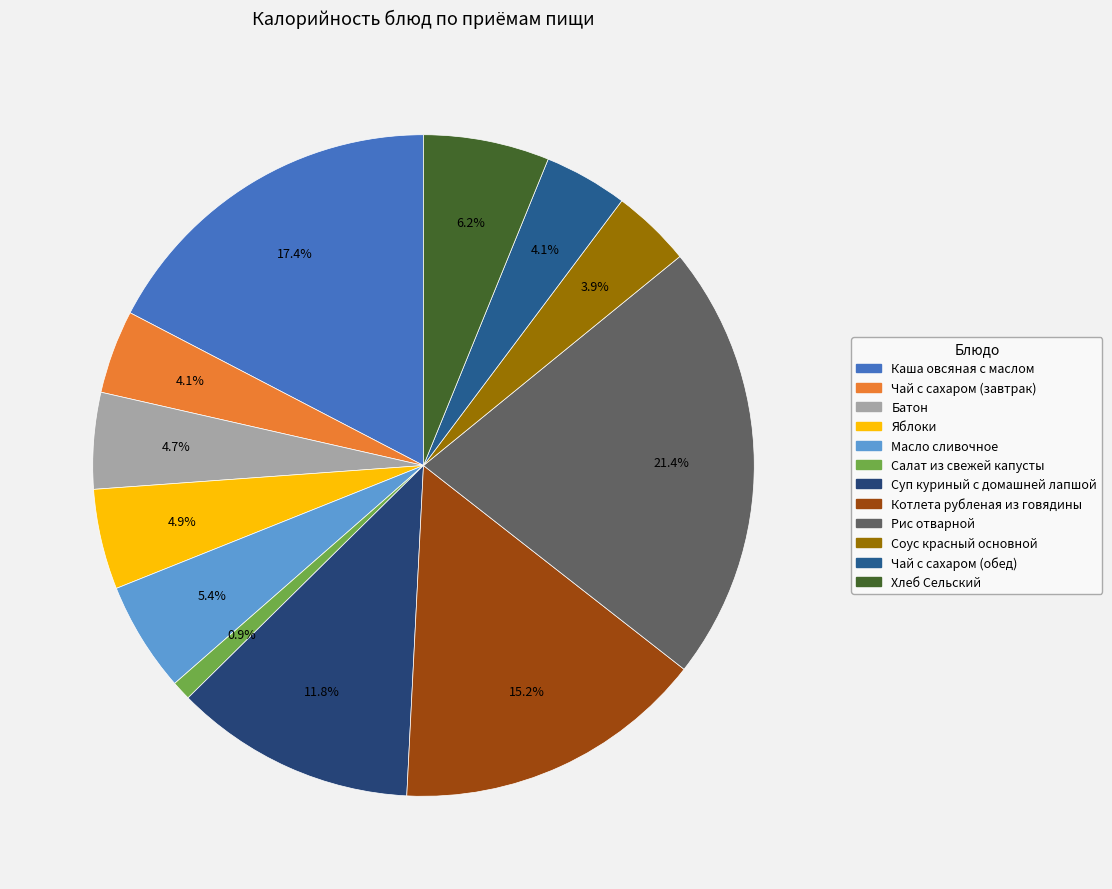

To the nearest percent, what percentage of the pie is Чай с сахаром (обед)?

4%